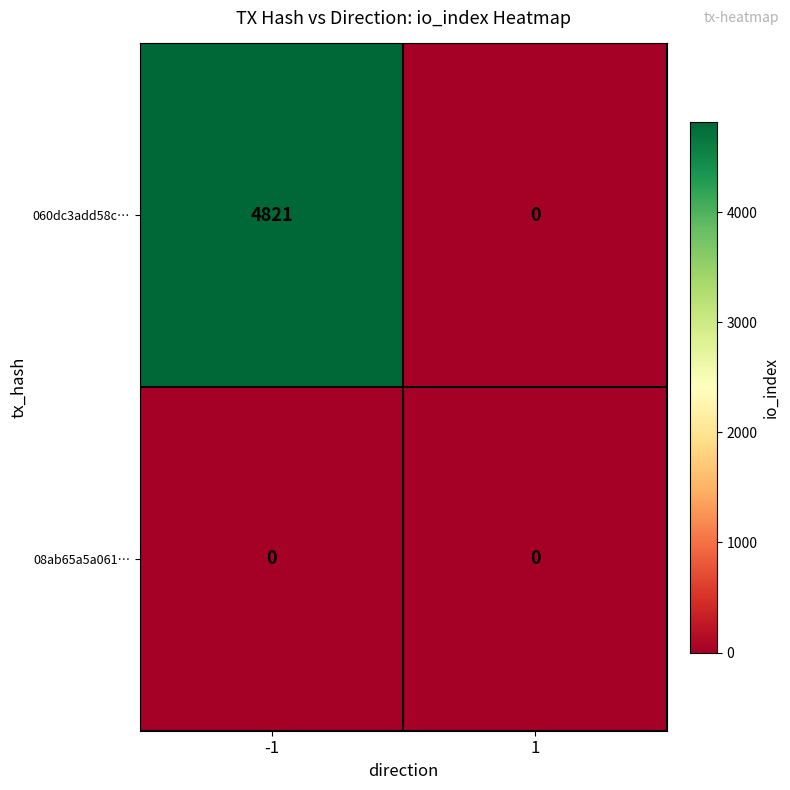

What is the maximum value for 060dc3add58c…?

4821